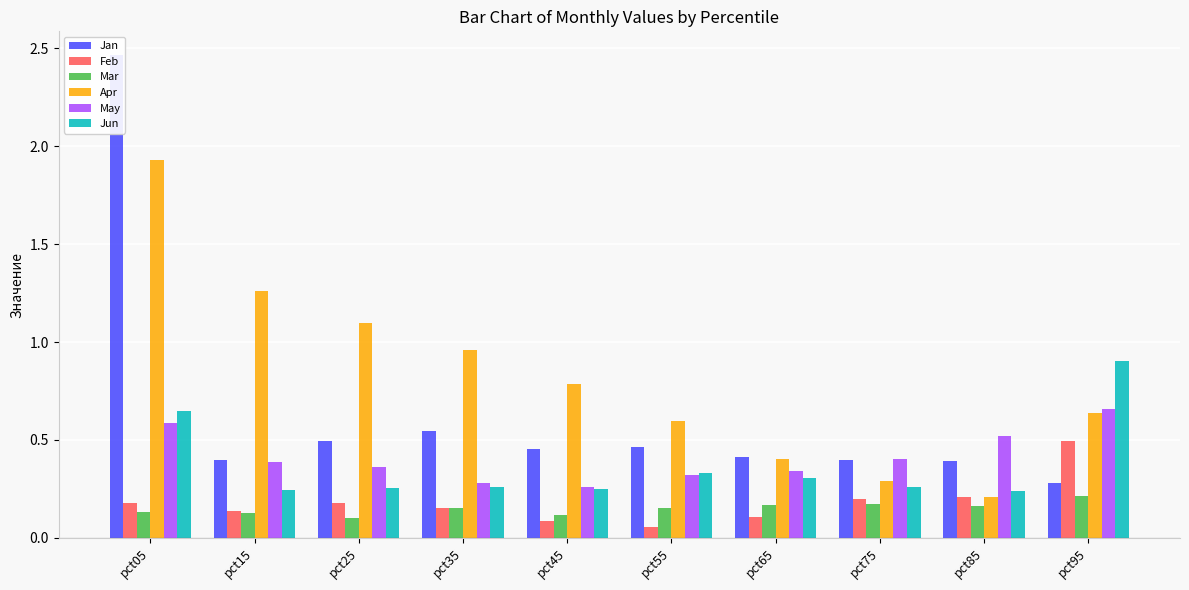

What is the smallest value displayed?

0.1